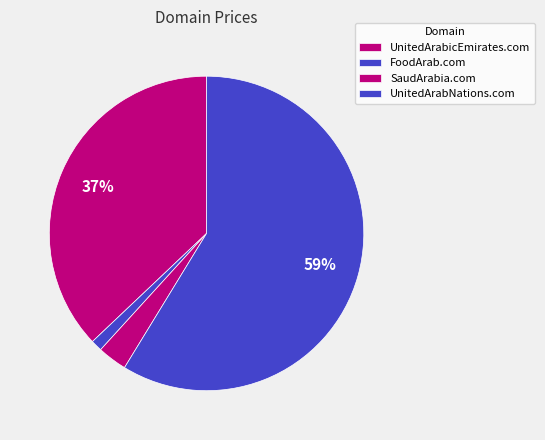

Count the number of slices in the pie.

4